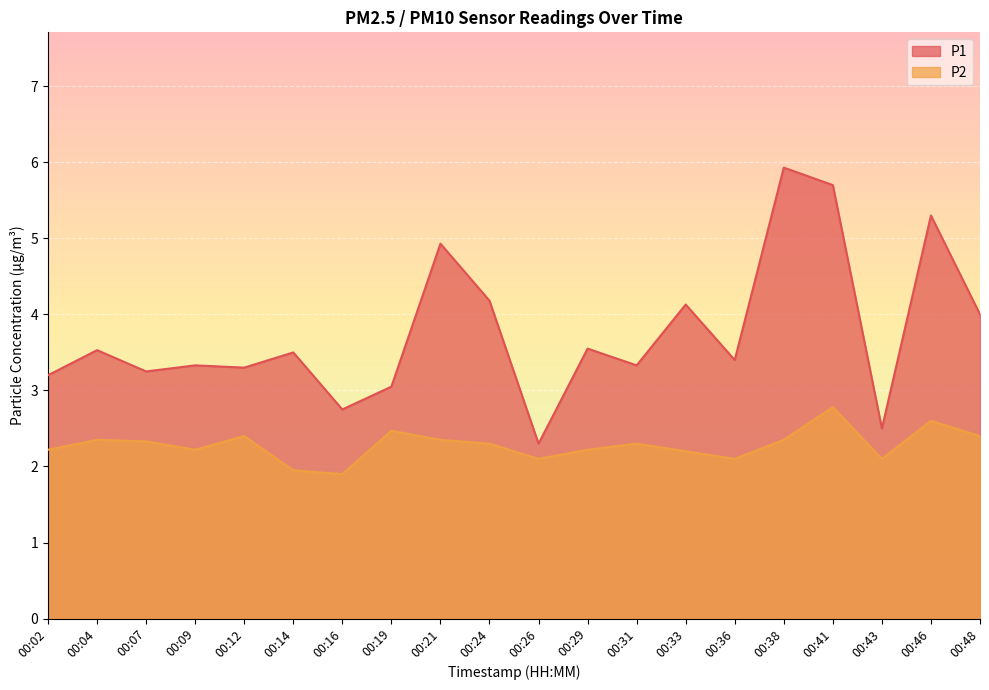

In P2, how many points are higher than both neighbors (excluding endpoints)?

6